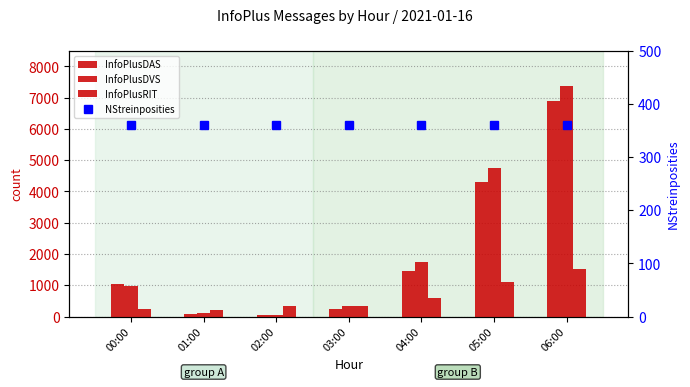

At which label is InfoPlusDAS closest to 3475?

05:00